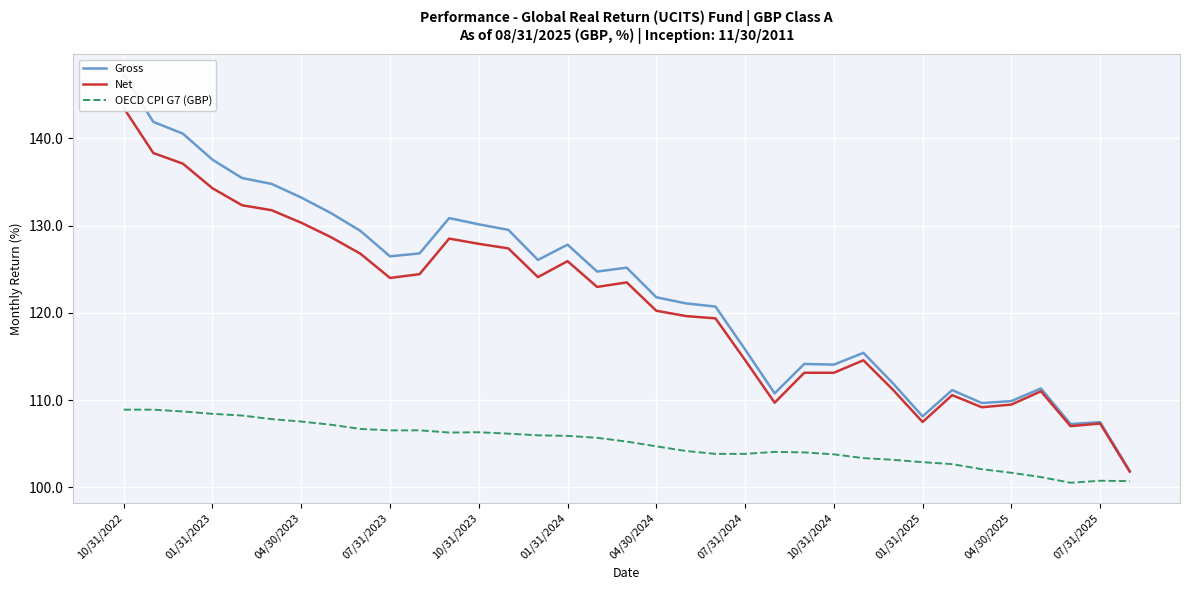

The OECD CPI G7 (GBP) series shows 58.3 at 04/30/2025. True or false?

False